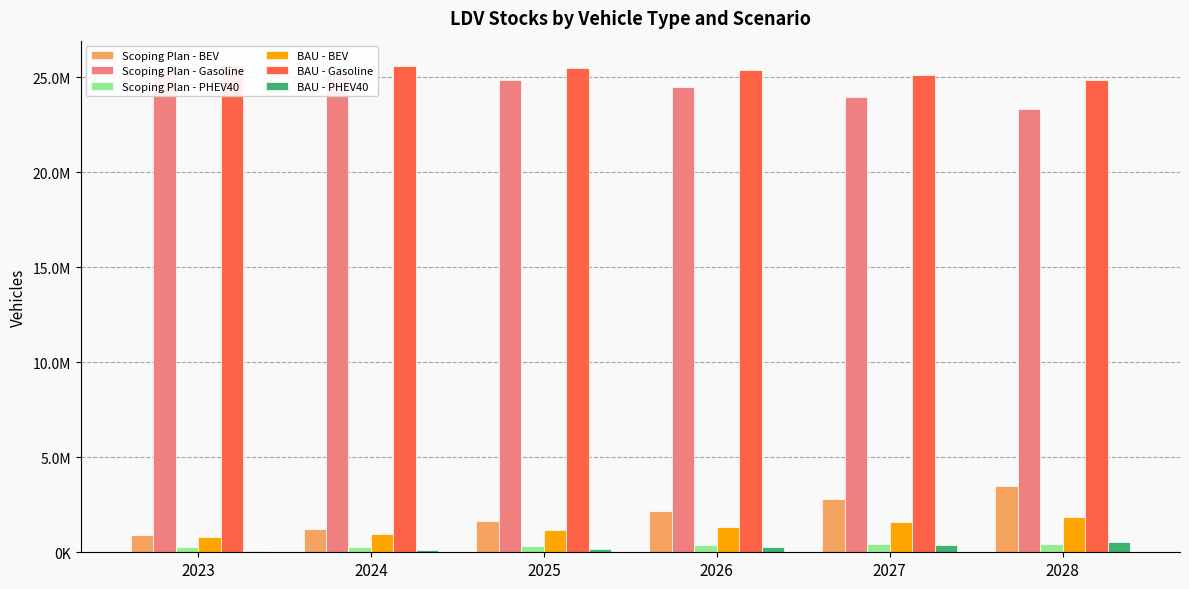

Reading right to left, what are all the values shown in this chart?

Scoping Plan - BEV: 2028=3498755.2	2027=2777843.4	2026=2154380.4	2025=1622746.9	2024=1222936.0	2023=905519.1
Scoping Plan - Gasoline: 2028=23340013.7	2027=23947127.7	2026=24454787.3	2025=24868010.9	2024=25154388.5	2023=25374074.5
Scoping Plan - PHEV40: 2028=458640.6	2027=413524.4	2026=371905.1	2025=333332.6	2024=297619.4	2023=261773.9
BAU - BEV: 2028=1880085.5	2027=1600517.7	2026=1353386.4	2025=1150526.2	2024=979871.9	2023=822985.9
BAU - Gasoline: 2028=24839552.4	2027=25130999.9	2026=25356832.0	2025=25495293.3	2024=25576593.3	2023=25634308.6
BAU - PHEV40: 2028=553256.7	2027=387239.6	2026=256400.0	2025=168335.3	2024=114883.0	2023=83882.9